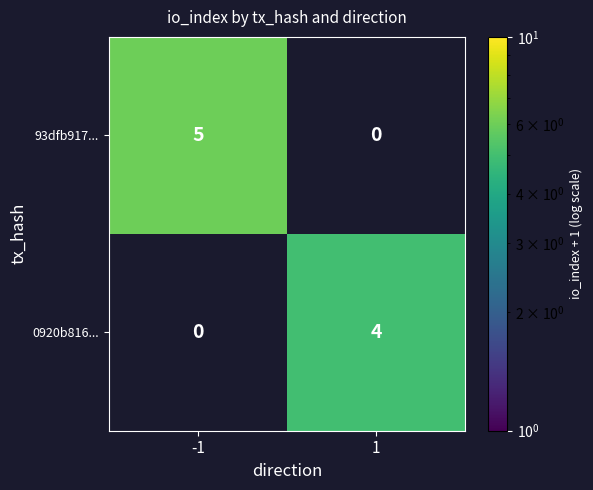

What is the maximum value shown in the chart?

5